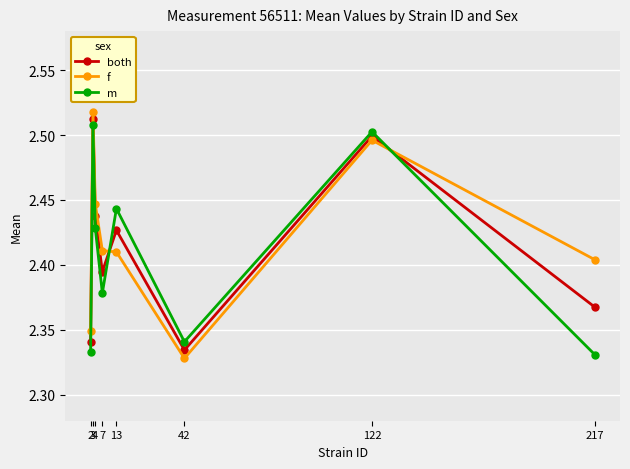

Which series ends up on top after the final intersection of f and m?

f